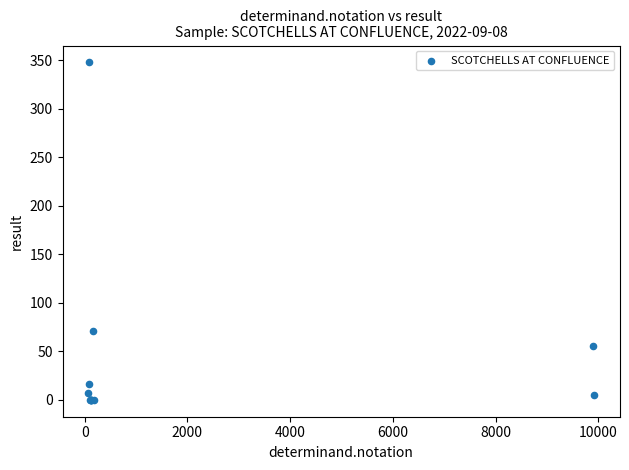

What Y value in the scatter plot is closest to 174?

71.0